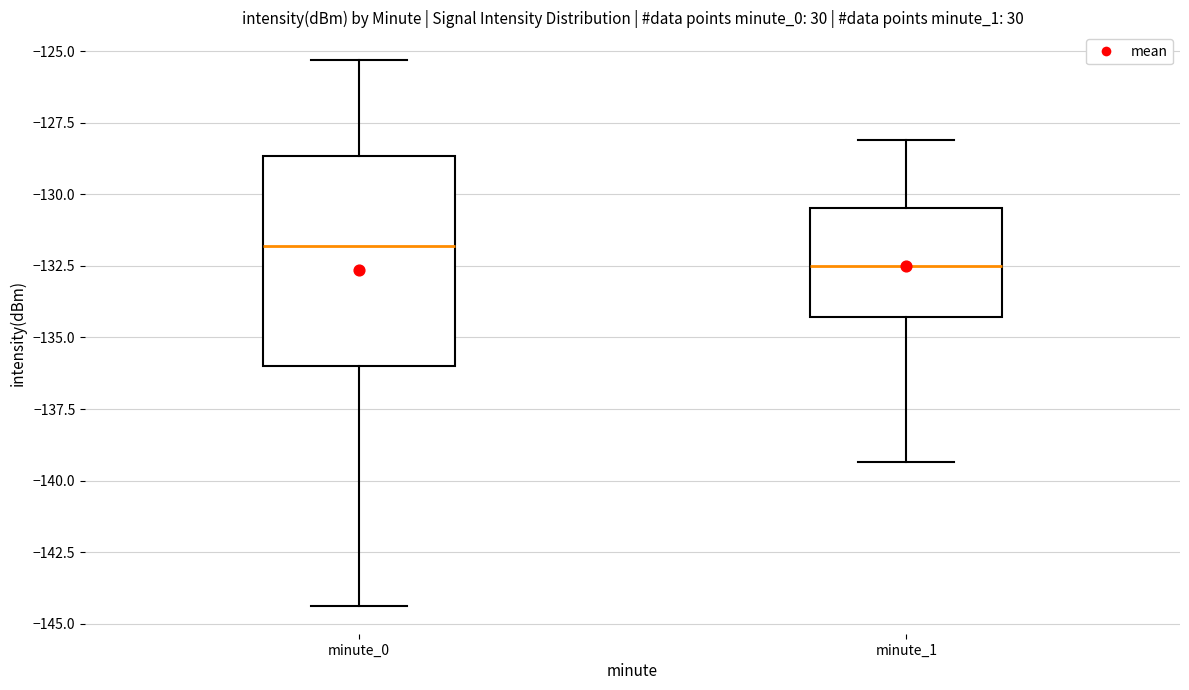

Which box's median line is the highest?

minute_0